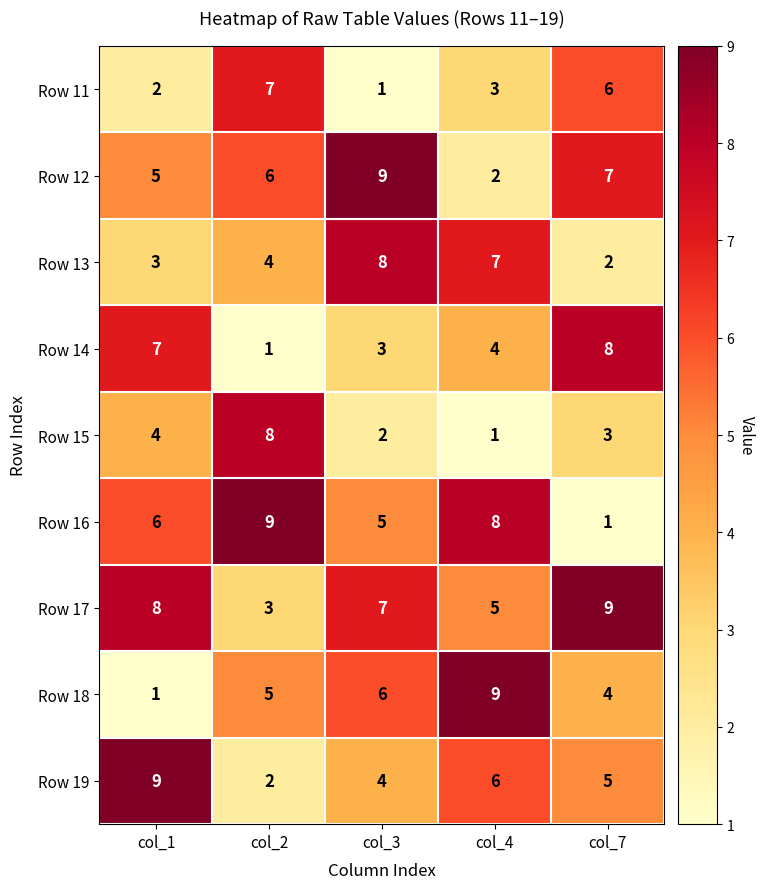

How many series are shown in this chart?

9